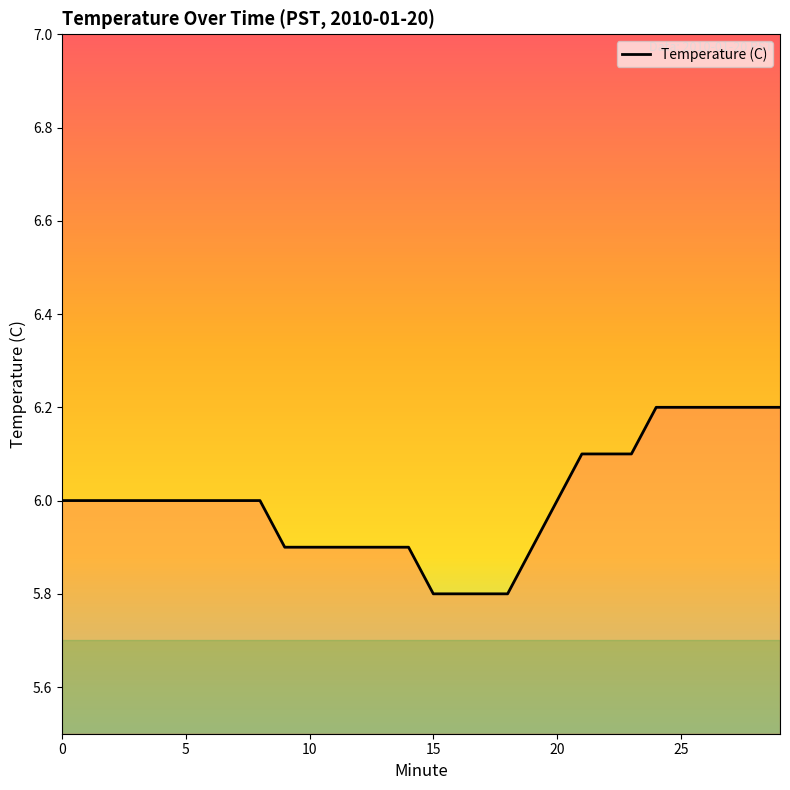

Reading left to right, transcribe all the data shown in this chart.

6.0	6.0	6.0	6.0	6.0	6.0	6.0	6.0	6.0	5.9	5.9	5.9	5.9	5.9	5.9	5.8	5.8	5.8	5.8	5.9	6.0	6.1	6.1	6.1	6.2	6.2	6.2	6.2	6.2	6.2